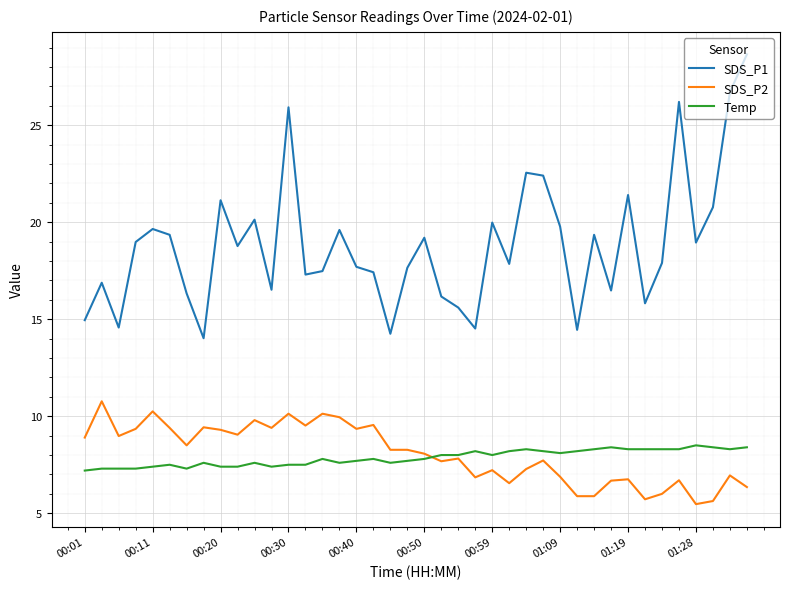

Which series has the largest range (max minus min)?

SDS_P1